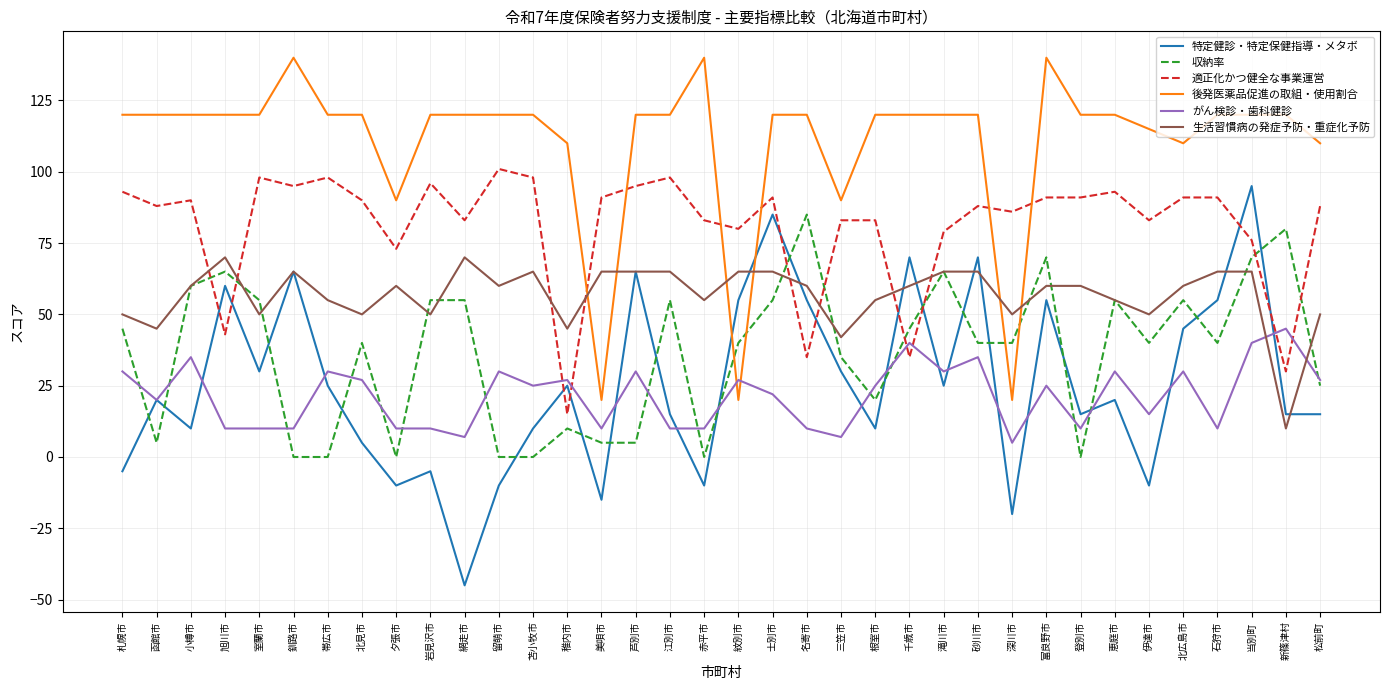

Is the value of がん検診・歯科健診 at 石狩市 greater than the value of 特定健診・特定保健指導・メタボ at 石狩市?

No